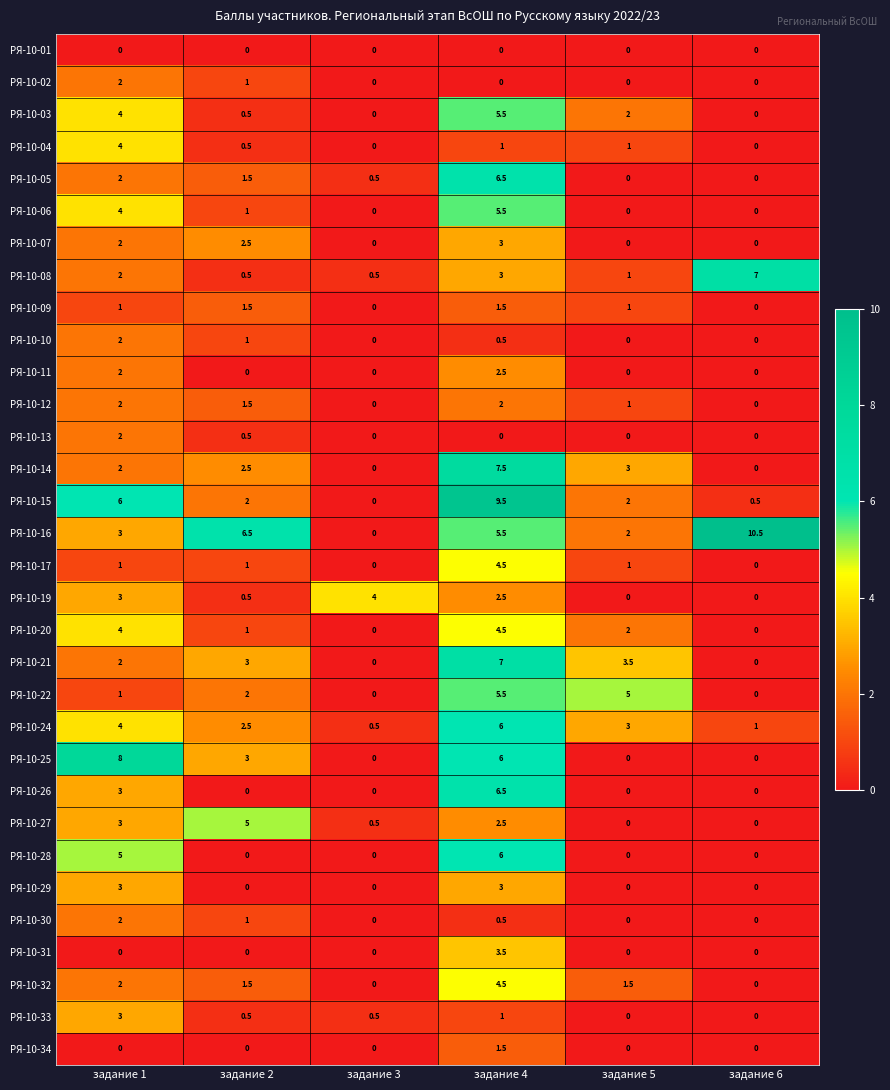

Which label corresponds to the largest value in the chart?

задание 6